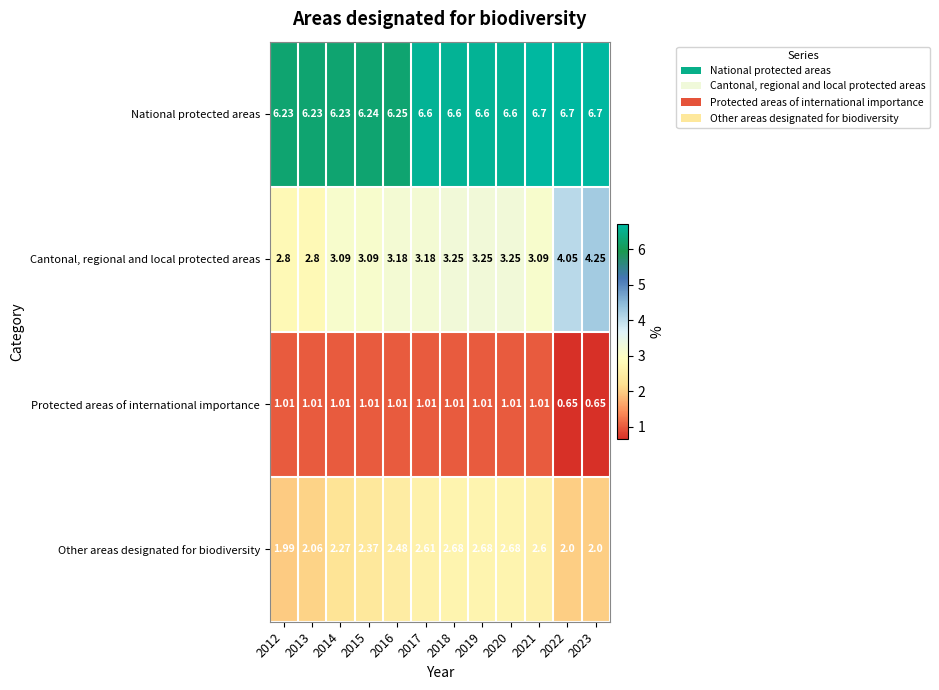

List the series in order of their peak value, highest first.

National protected areas, Cantonal, regional and local protected areas, Other areas designated for biodiversity, Protected areas of international importance